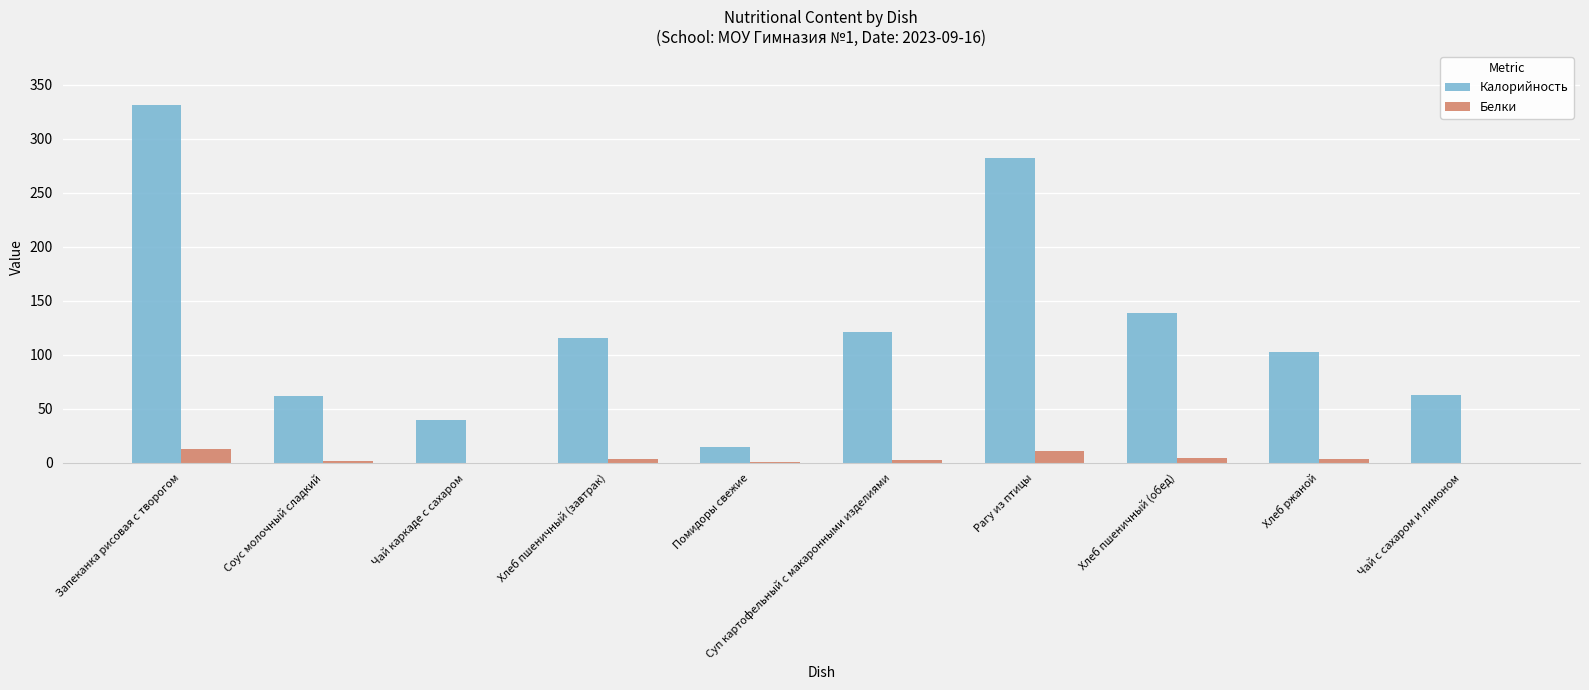

Which series has the largest total across all categories?

Калорийность